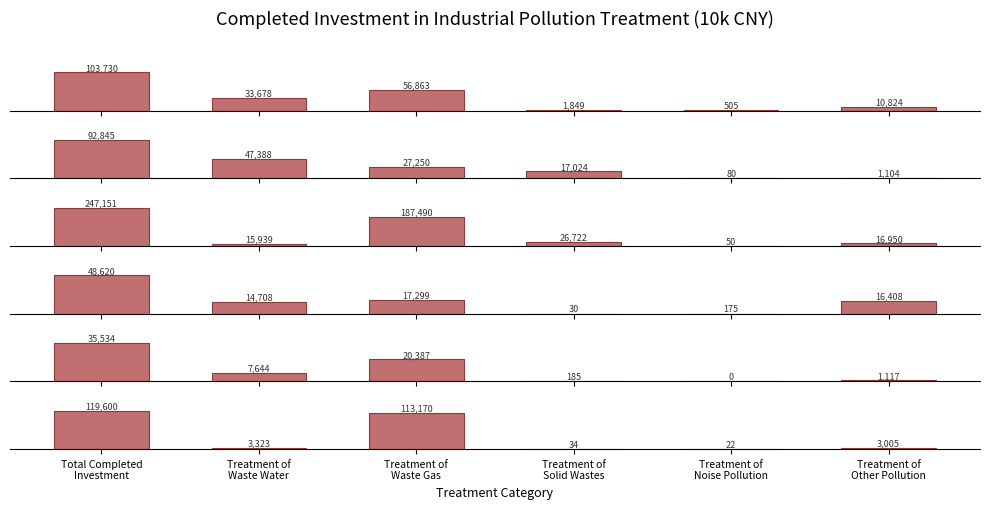

Is it true that 2010 equals 124619.9 at Total Completed
Investment?

False